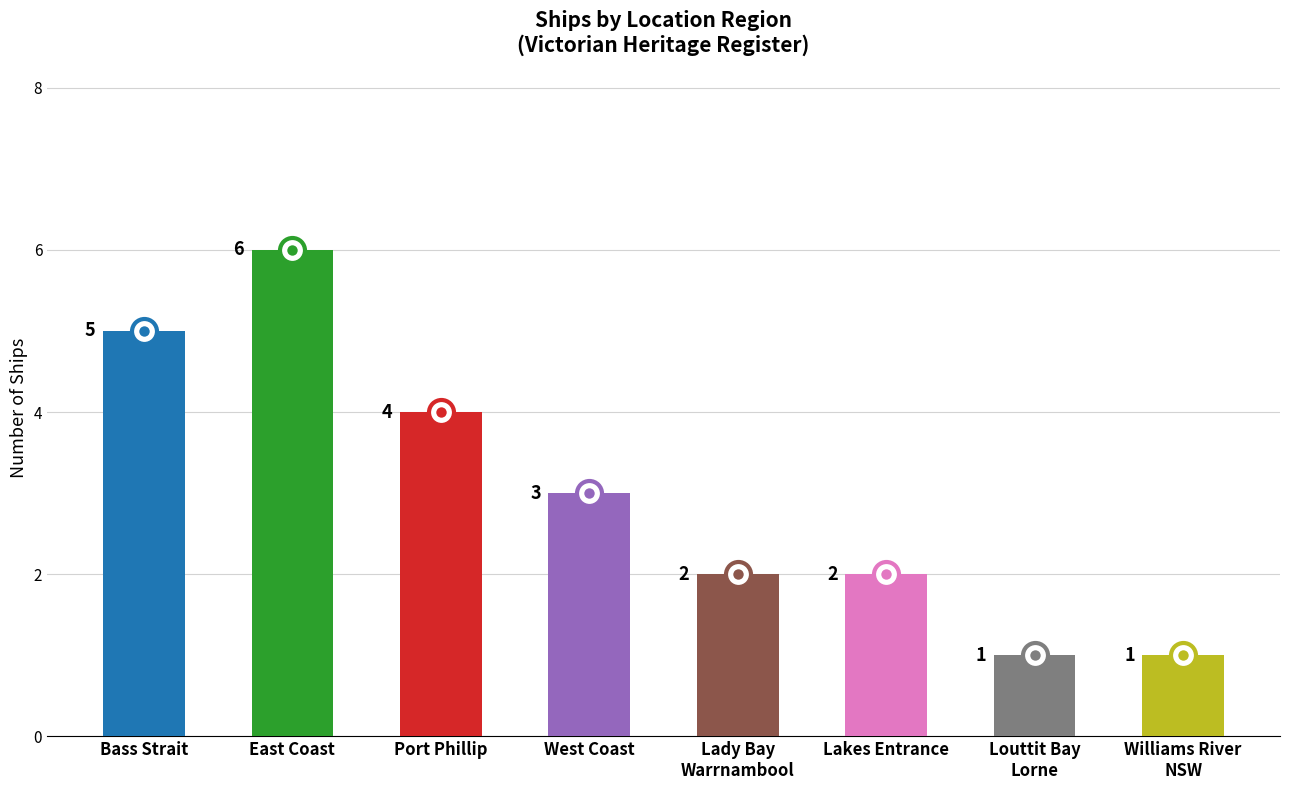

Reading right to left, list all the values displayed in this chart.

Williams River
NSW=1	Louttit Bay
Lorne=1	Lakes Entrance=2	Lady Bay
Warrnambool=2	West Coast=3	Port Phillip=4	East Coast=6	Bass Strait=5